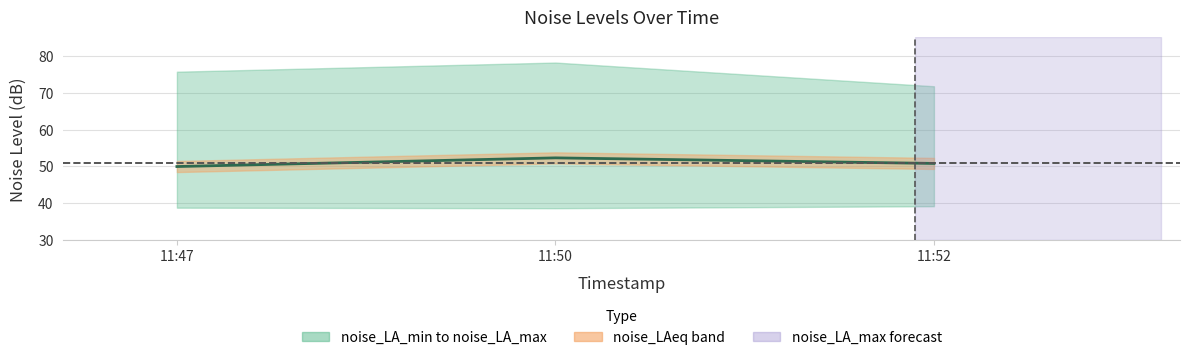

What is the value of the 2nd point from the left?

52.3